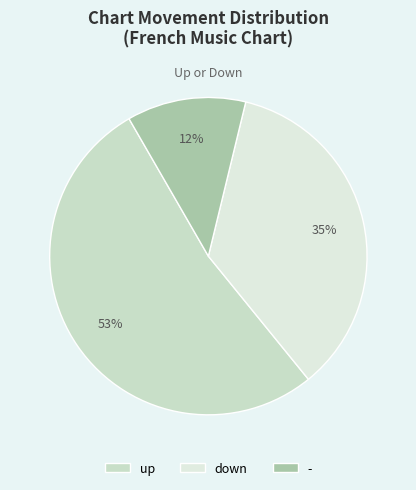

Combined, what portion of the pie is down and up?

87.9%